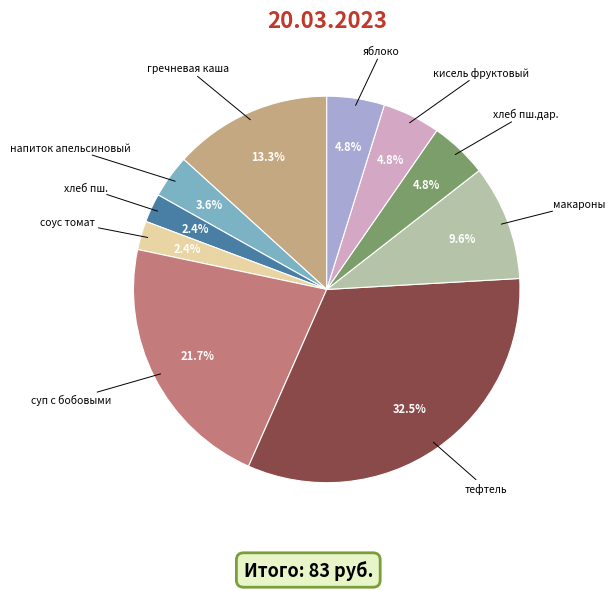

What portion of the pie excludes гречневая каша?

86.7%